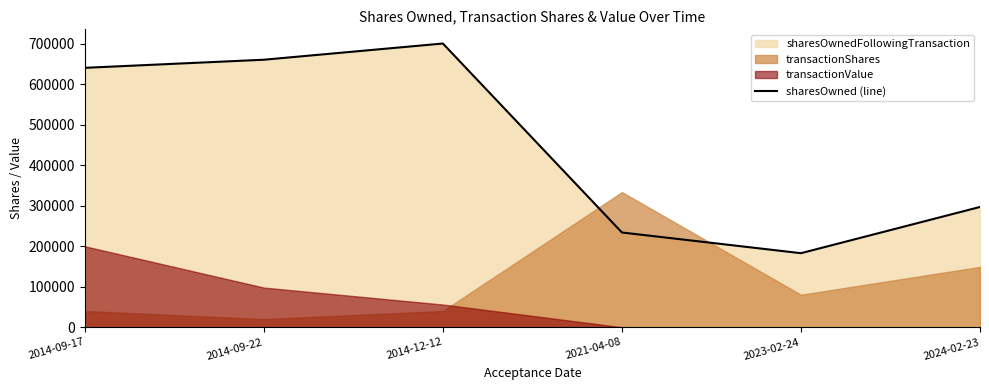

Count the number of categories in the chart.

6